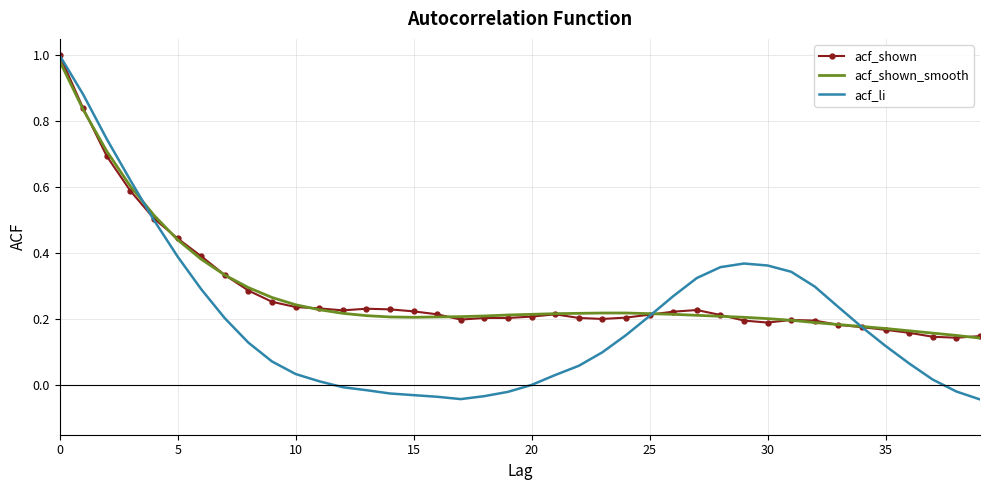

Which series has the widest spread of values?

acf_li